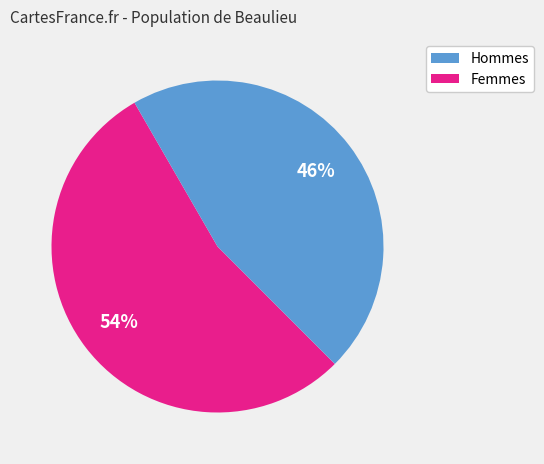

Does any single category account for the majority?

Yes